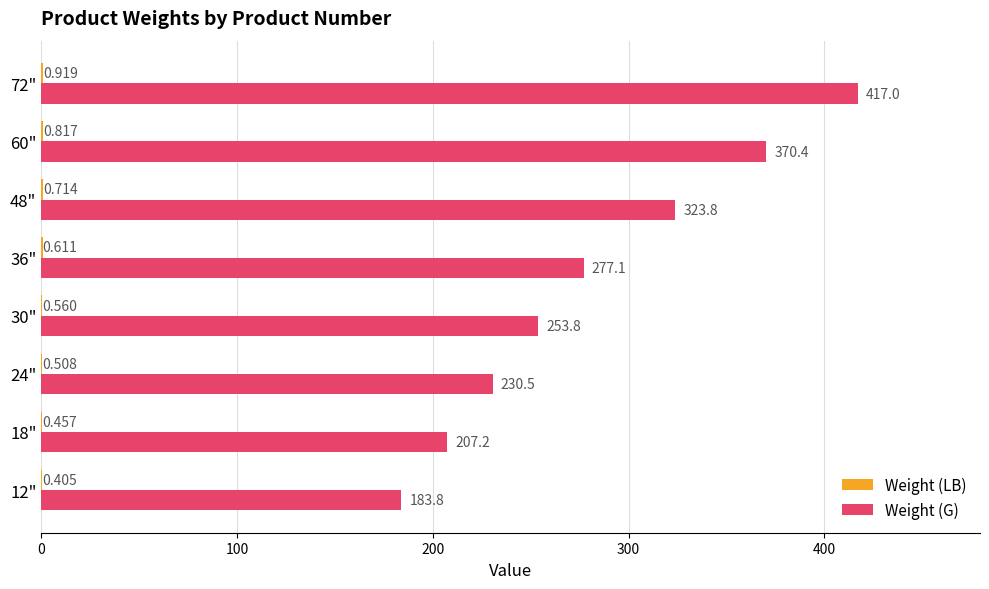

Between 18" and 72", which series saw the biggest shift?

Weight (G)